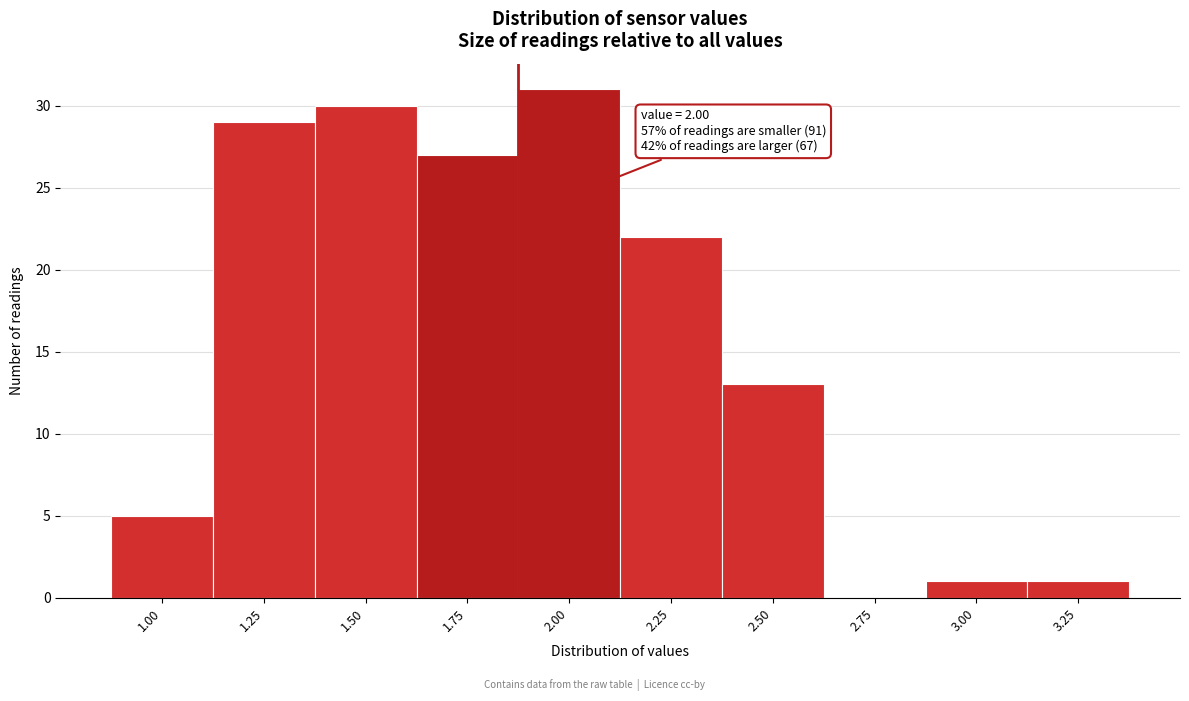

Reading left to right, list all the values displayed in this chart.

1.00=5	1.25=29	1.50=30	1.75=27	2.00=31	2.25=22	2.50=13	2.75=0	3.00=1	3.25=1